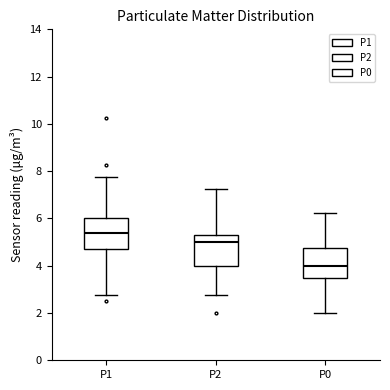

Reading left to right, transcribe this box plot: for each box, give where its median line is, the range the box spans, and where its two whiskers end, as read against the y-axis. The values are not printed on the chart, so give them approximately, as read against the axis.

P1: median 5.4, box 4.6 to 6.0, whiskers 2.8 to 7.8
P2: median 5.0, box 4.0 to 5.4, whiskers 2.8 to 7.2
P0: median 4.0, box 3.6 to 4.8, whiskers 2.0 to 6.2